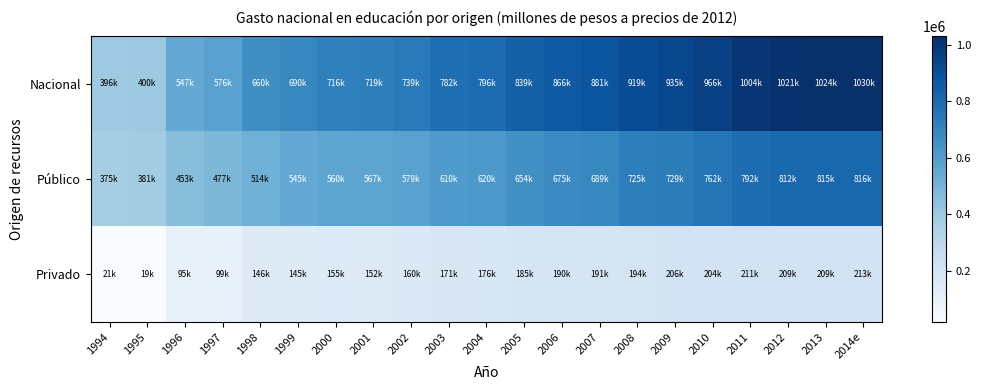

At 2009, list the series in order from largest to smallest.

Nacional, Público, Privado